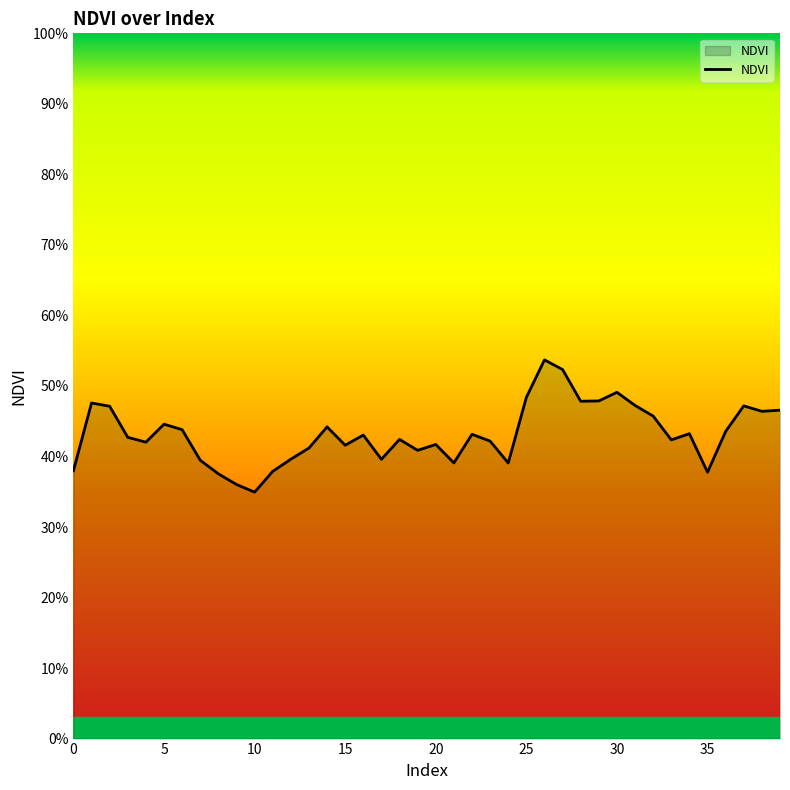

Does the chart display data point markers on the line(s)?

No